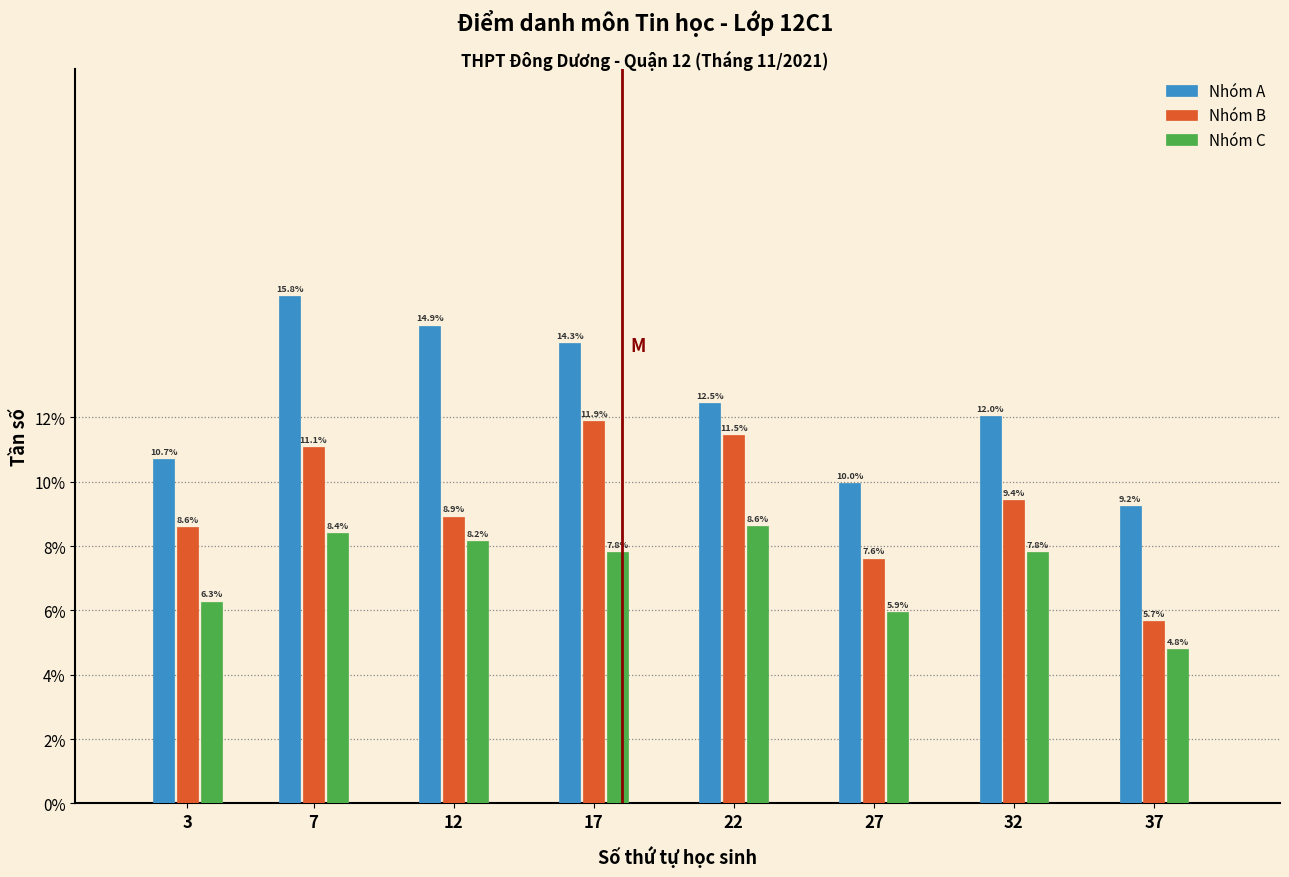

Reading right to left, extract all data points from this chart.

Nhóm A: 9.2	12.0	10.0	12.5	14.3	14.9	15.8	10.7
Nhóm B: 5.7	9.4	7.6	11.5	11.9	8.9	11.1	8.6
Nhóm C: 4.8	7.8	5.9	8.6	7.8	8.2	8.4	6.3